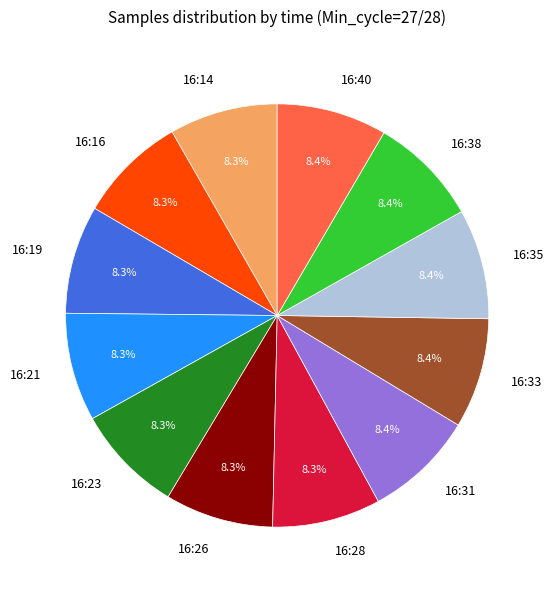

What is the ratio of the value at 16:16 to the value at 16:28?

1.0